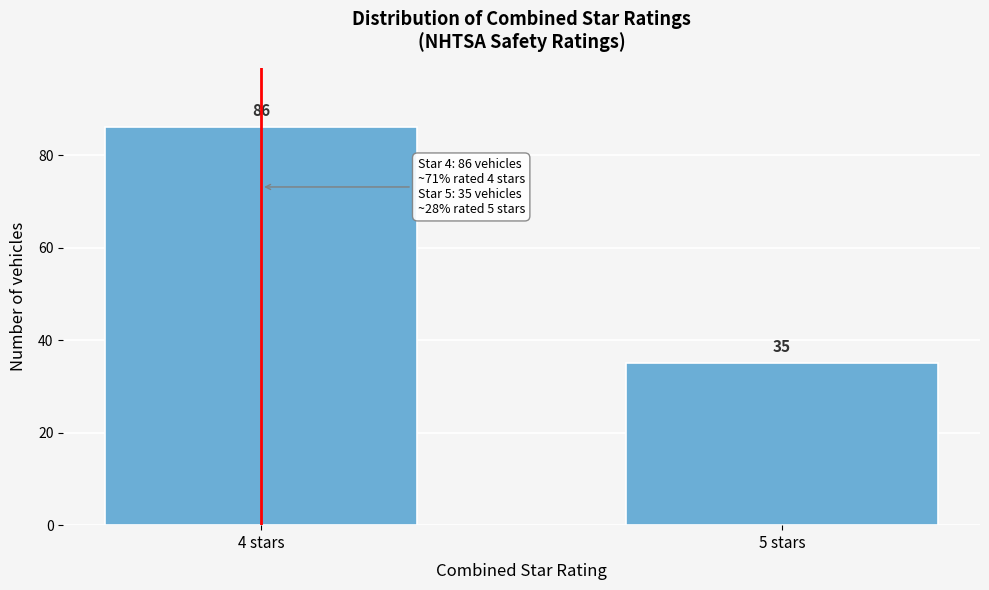

Reading left to right, extract all data points from this chart.

86	35